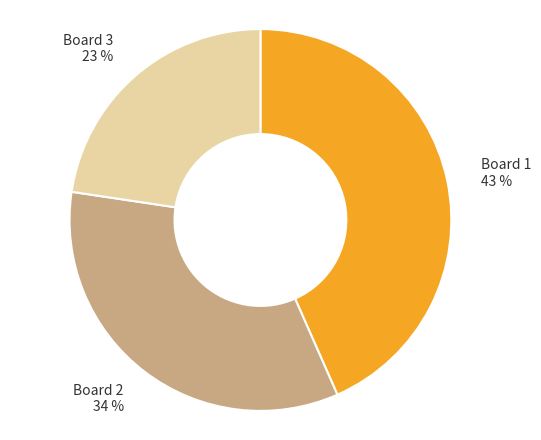

Which slice is the smallest?

Board 3